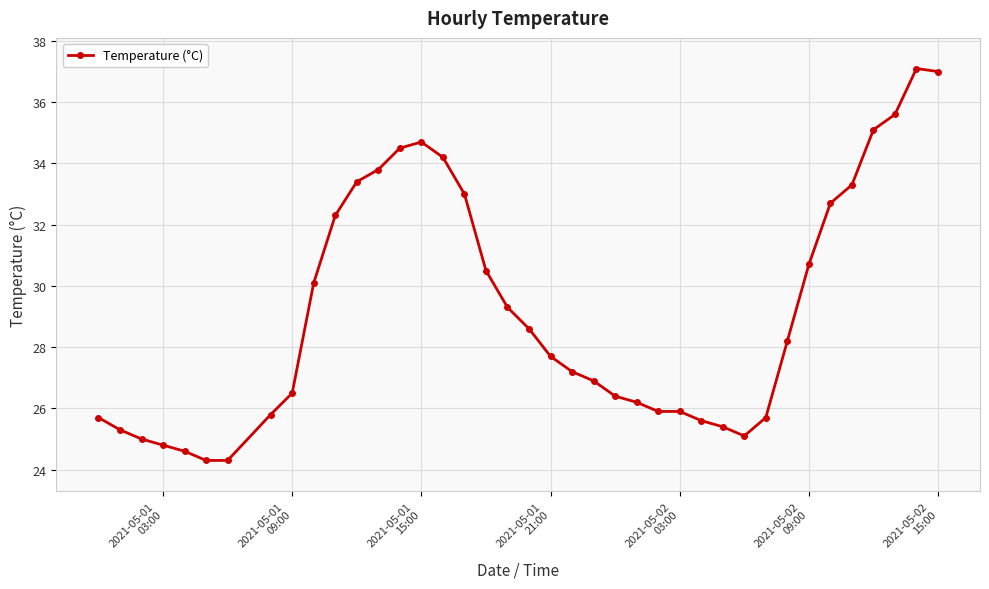

What is the value of the 15th point from the left?

34.7